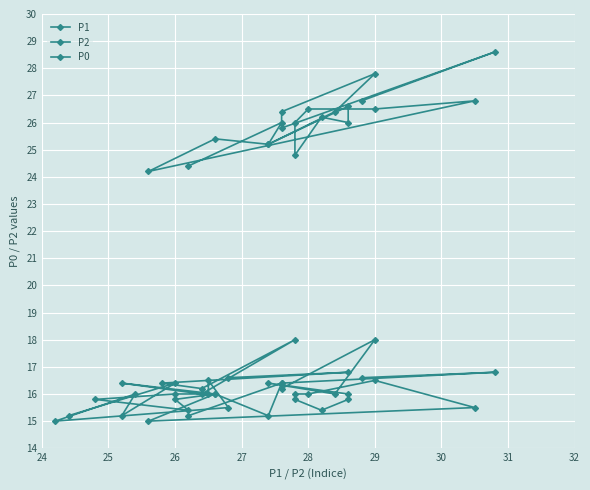

True or false: P1 and P0 intersect in this chart.

False